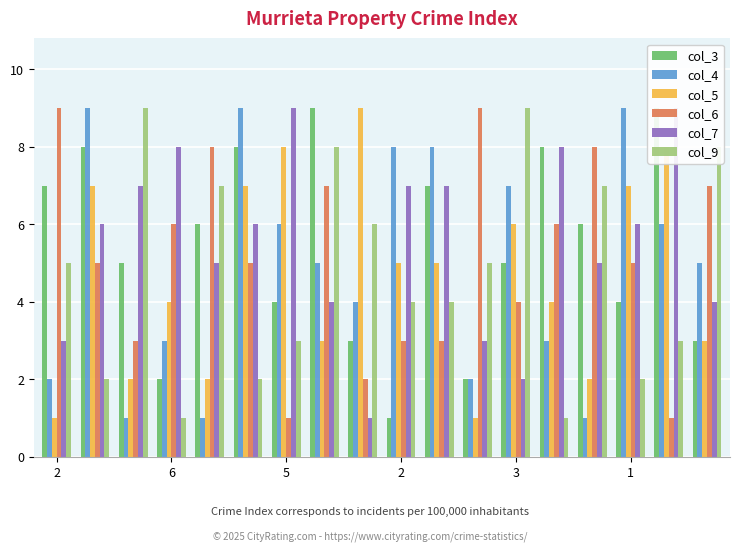

Which label corresponds to the smallest value in the chart?

2